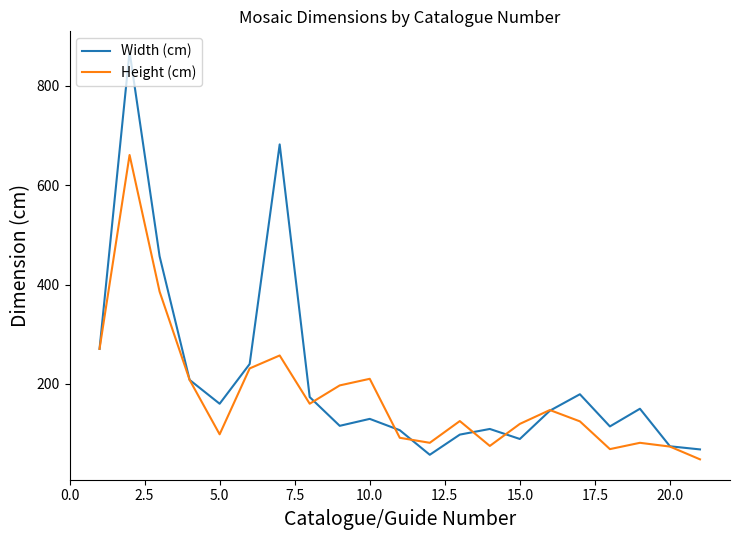

Which series has the largest total across all categories?

Width (cm)